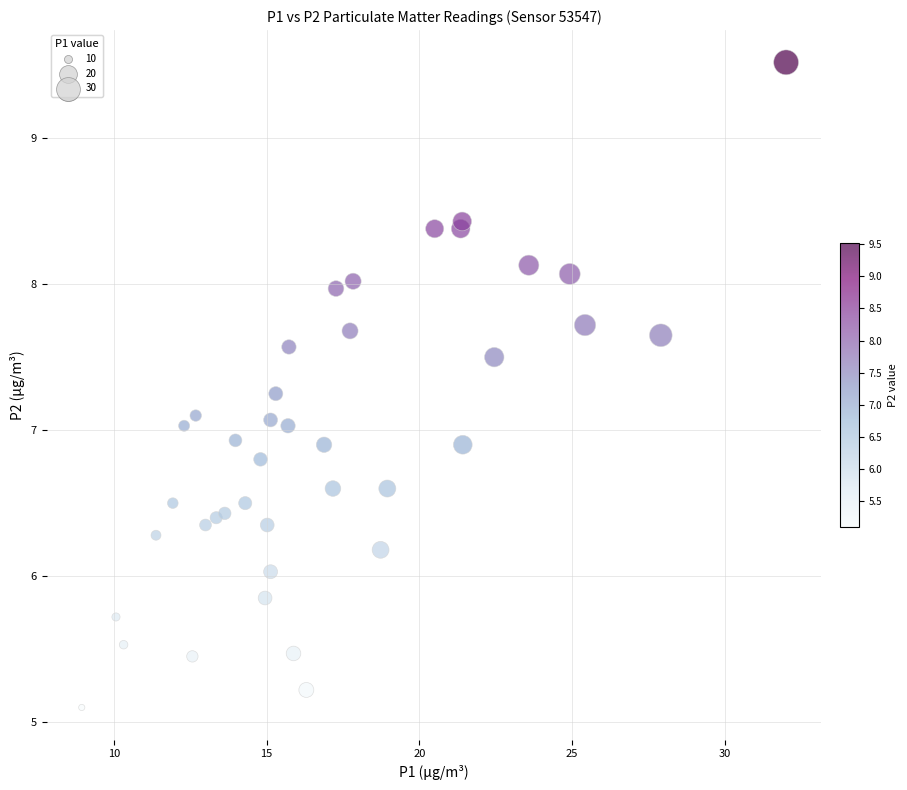

What is the range of X values (max minus min)?

23.1